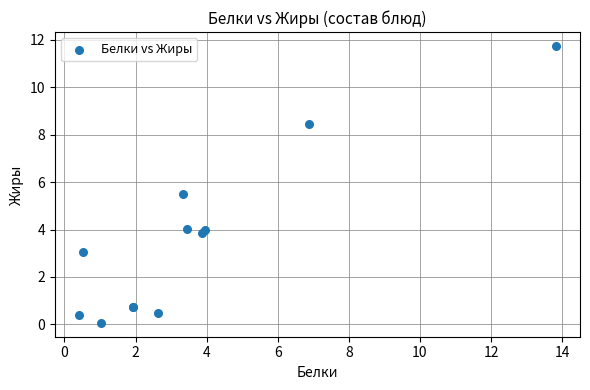

What Y value in the scatter plot is closest to 5?

5.5